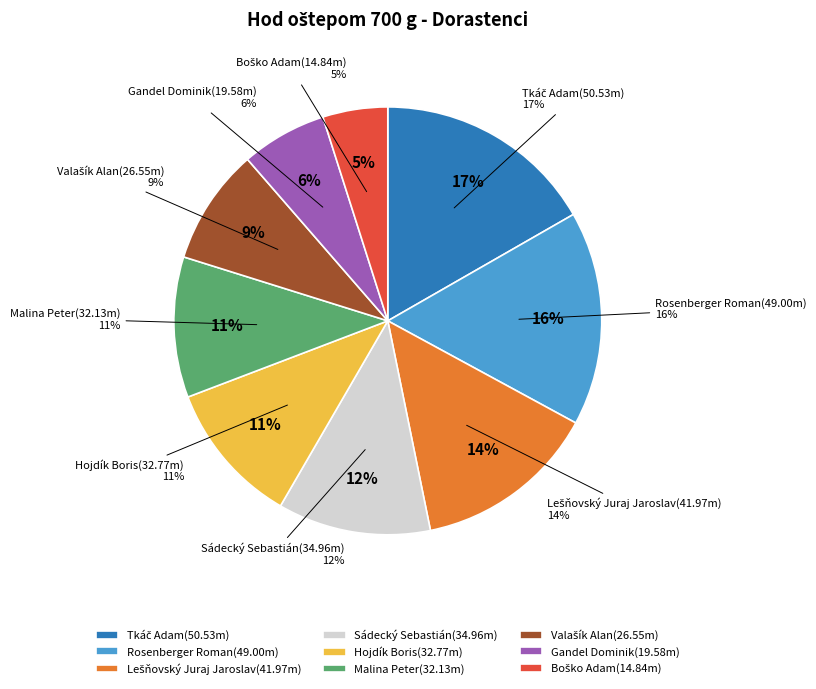

Rank the categories by value from lowest to highest.

Boško Adam, Gandel Dominik, Valašík Alan, Malina Peter, Hojdík Boris, Sádecký Sebastián, Lešňovský Juraj Jaroslav, Rosenberger Roman, Tkáč Adam